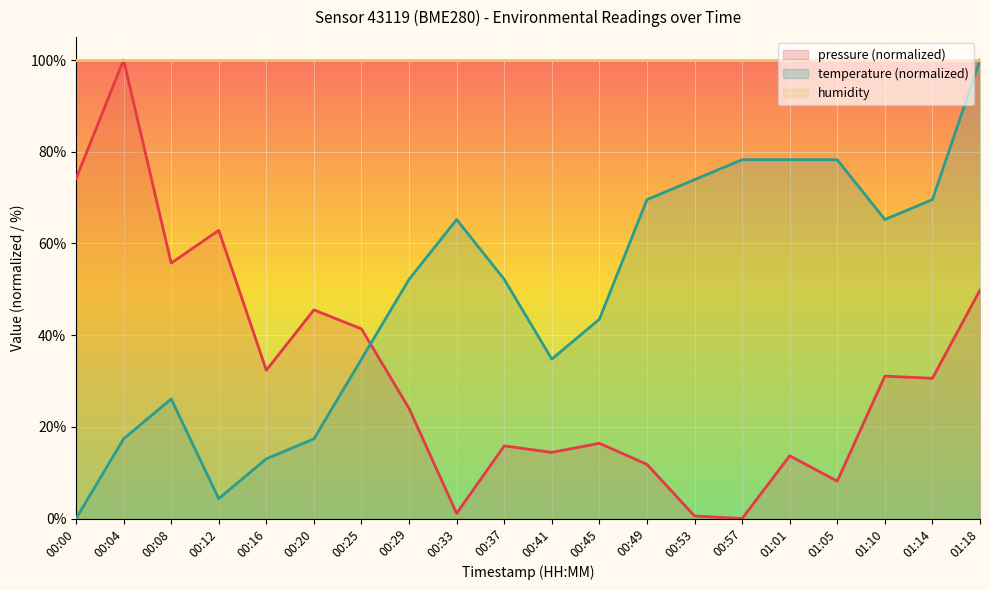

List the labels in order of temperature value, smallest first.

00:00, 00:12, 00:16, 00:04, 00:20, 00:08, 00:25, 00:41, 00:45, 00:29, 00:37, 00:33, 01:10, 00:49, 01:14, 00:53, 00:57, 01:01, 01:05, 01:18